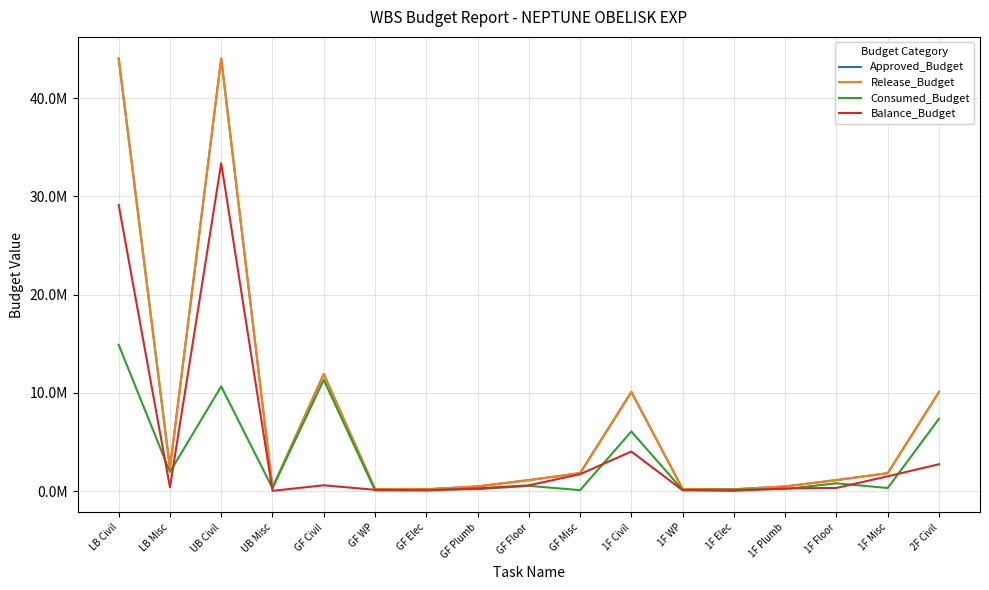

Does the chart display data point markers on the line(s)?

No